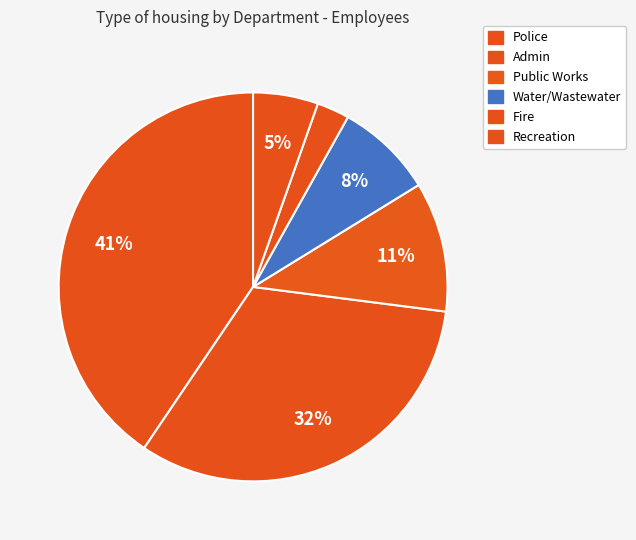

Rank the categories by value from lowest to highest.

Fire, Recreation, Water/Wastewater, Public Works, Admin, Police